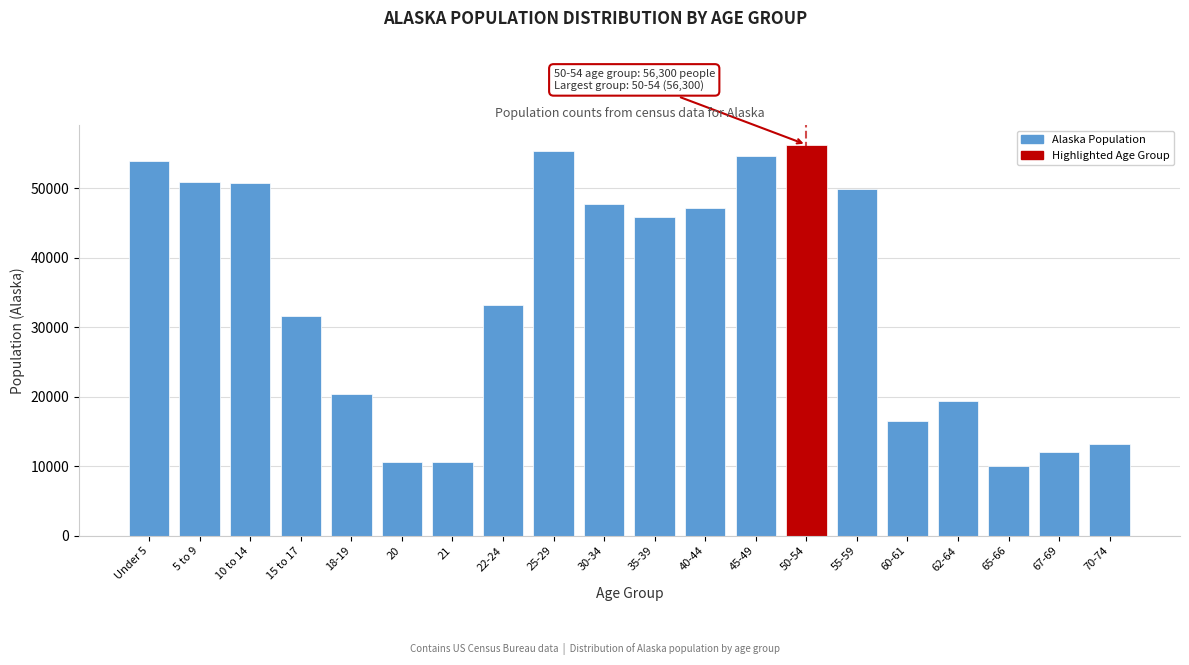

What is the smallest value displayed?

10103